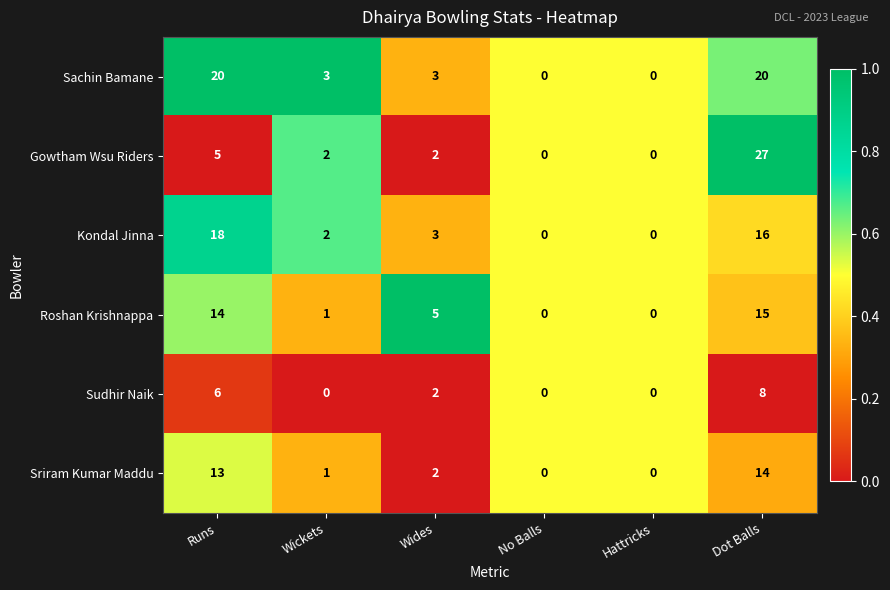

The value of Sudhir Naik at No Balls is 4. True or false?

False